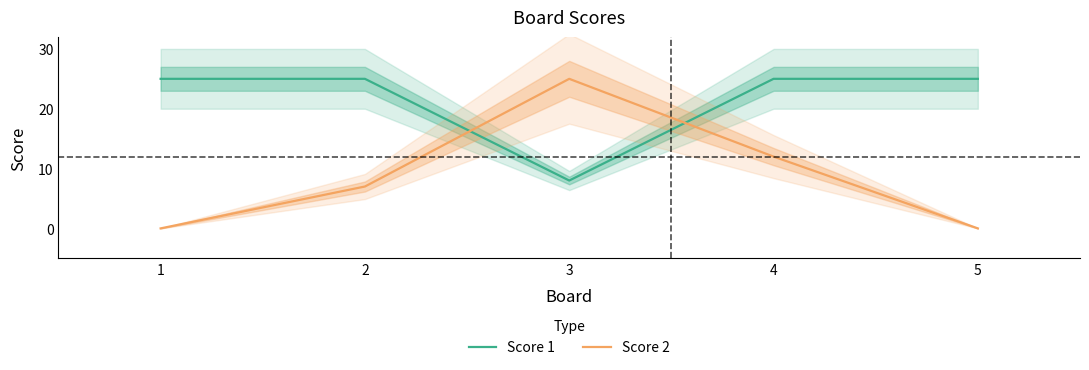

At which label is Score 1 closest to 16?

3